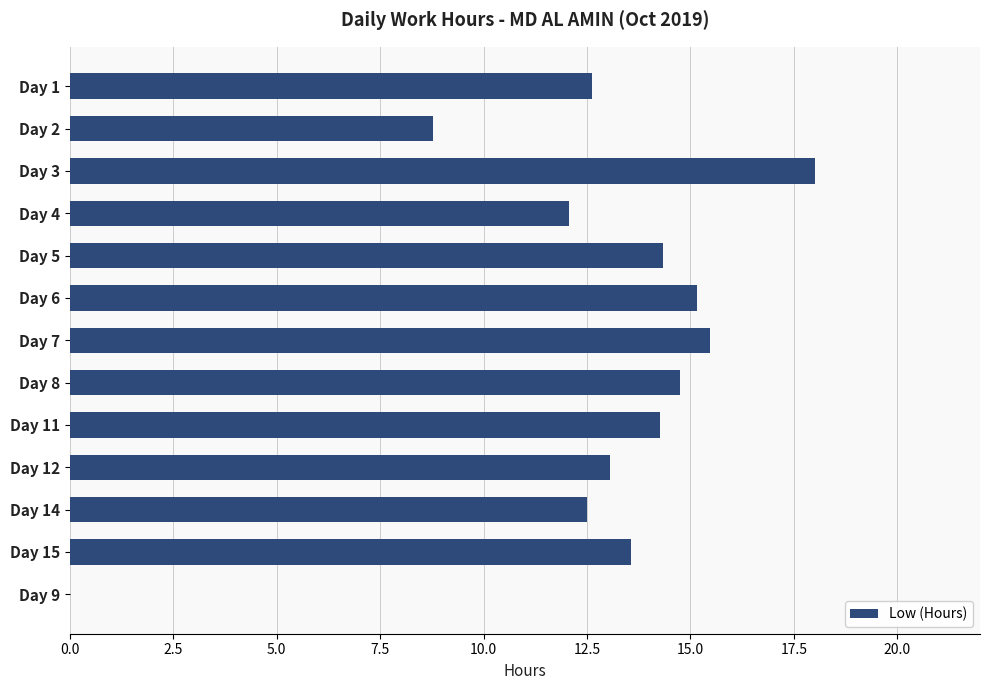

Which has a higher value, Day 3 or Day 6?

Day 3